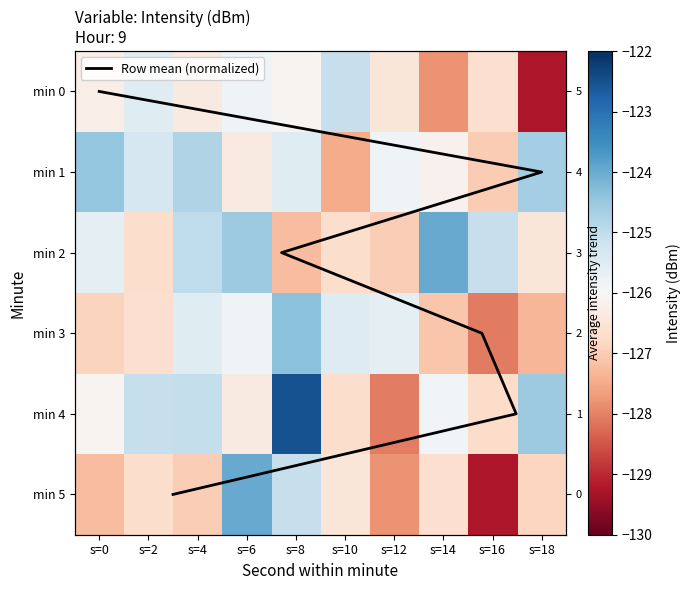

Where is 1 nearest to the value -125?

s=4